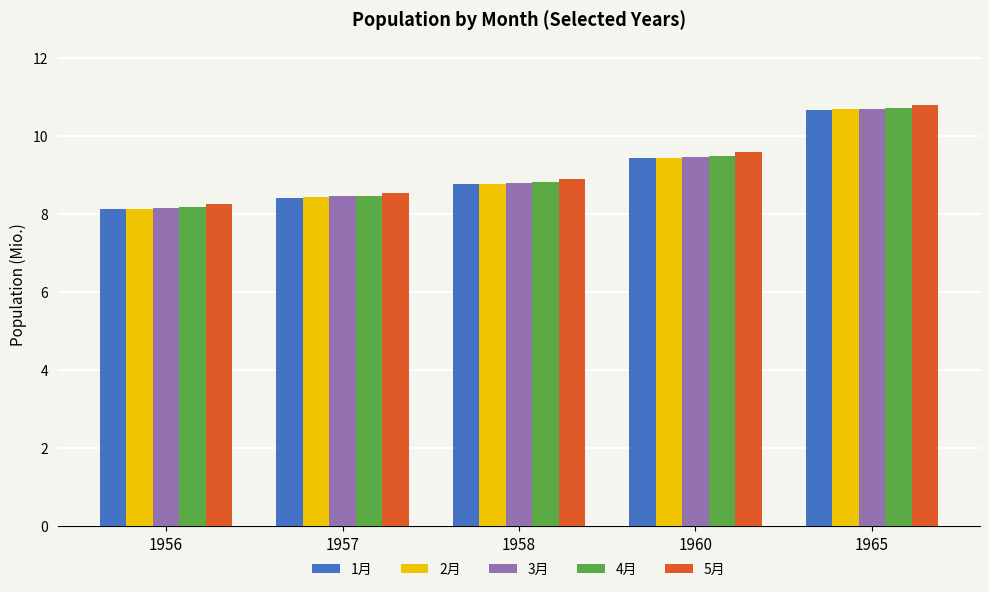

Is it true that 1月 equals 8.1 at 1956?

True